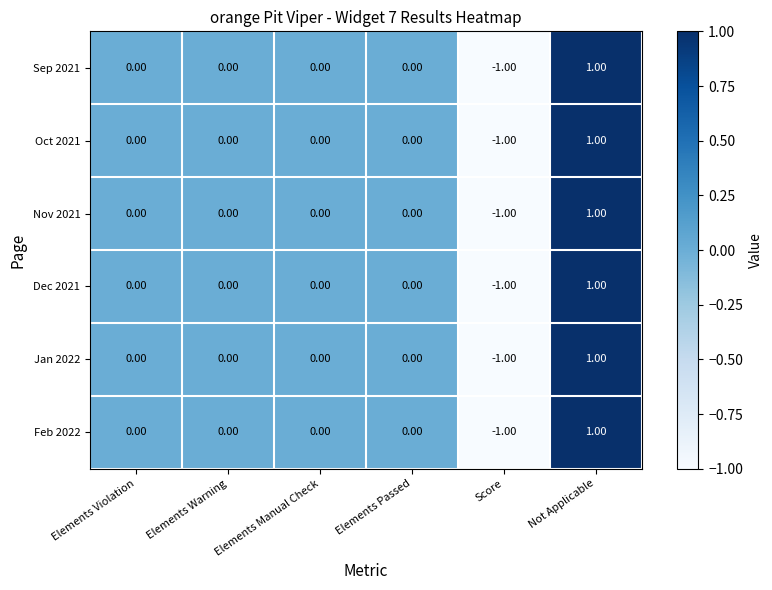

At which category does the chart reach its peak across all series?

Not Applicable